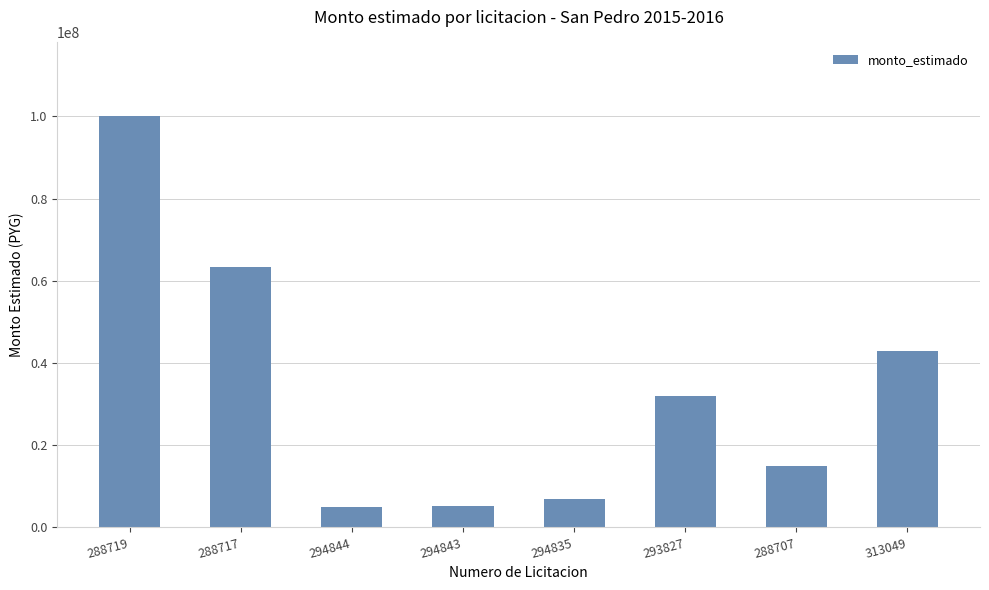

Which category has the highest value across all series?

288719